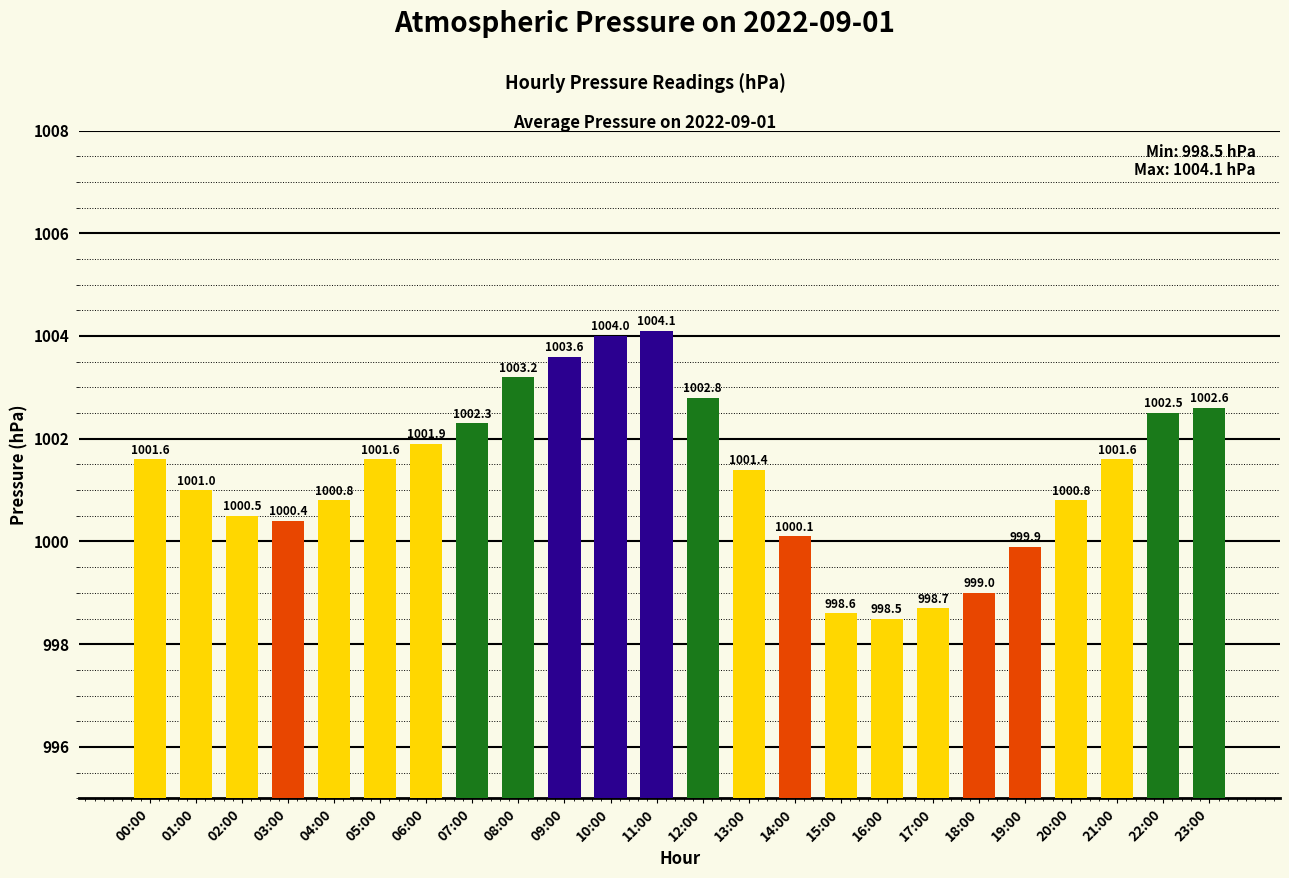

What is the label of the 17th bar from the right?

07:00